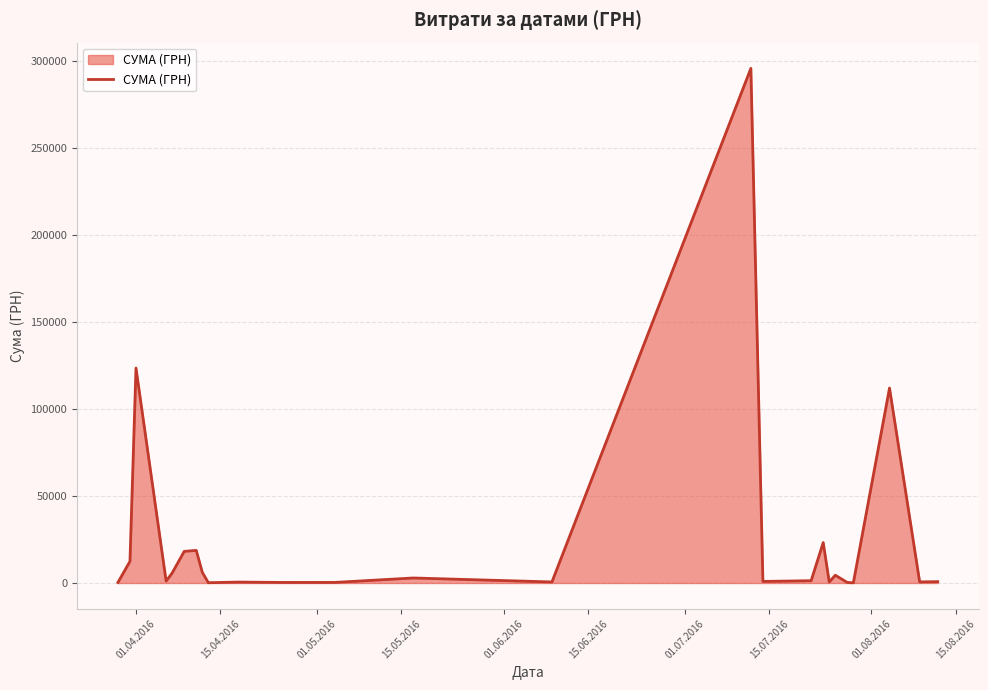

What is the average value?

25239.1